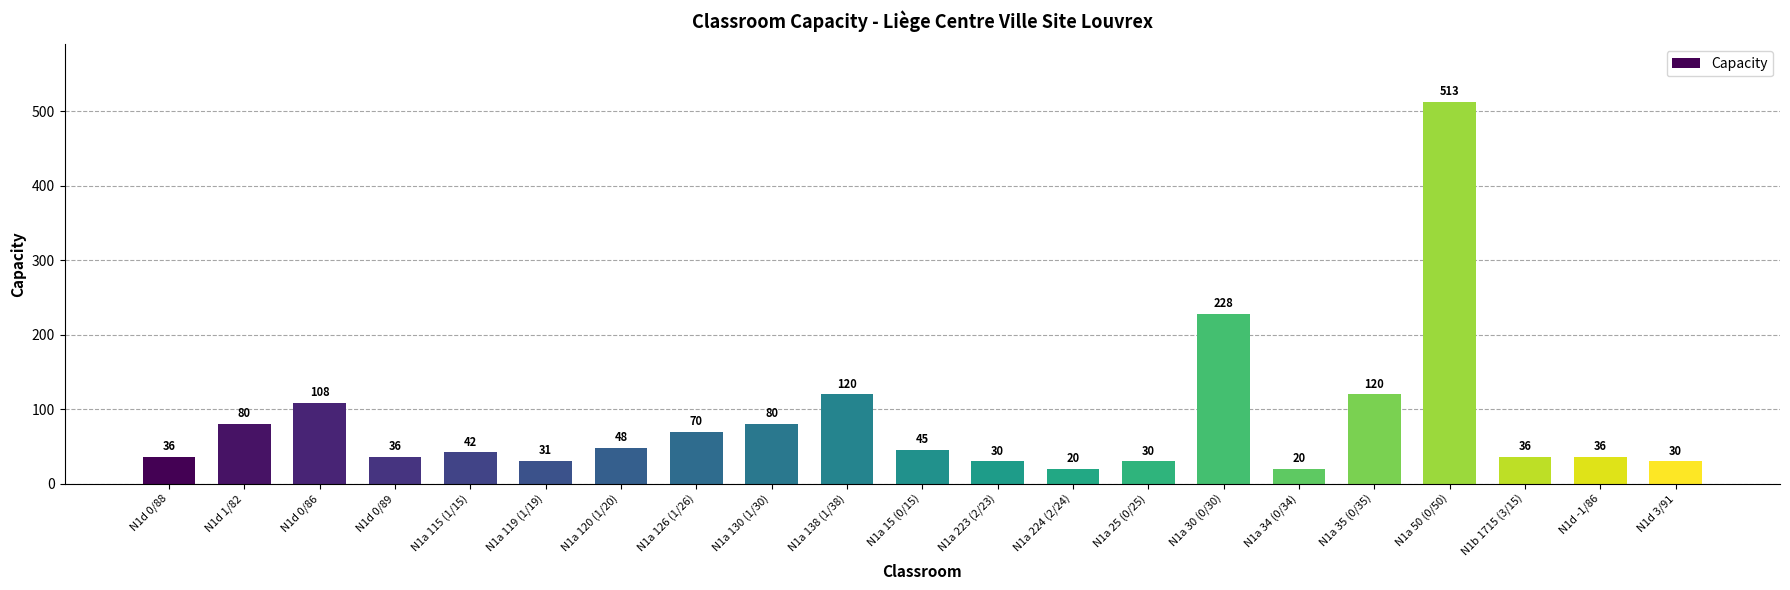

How many bars are there in total?

21